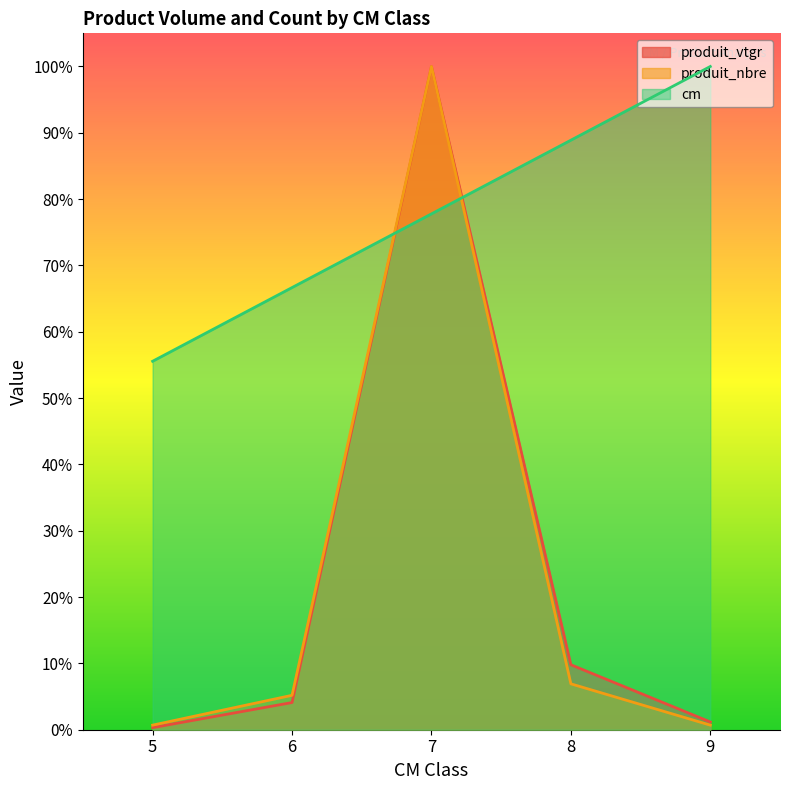

Does the chart display data point markers on the line(s)?

No